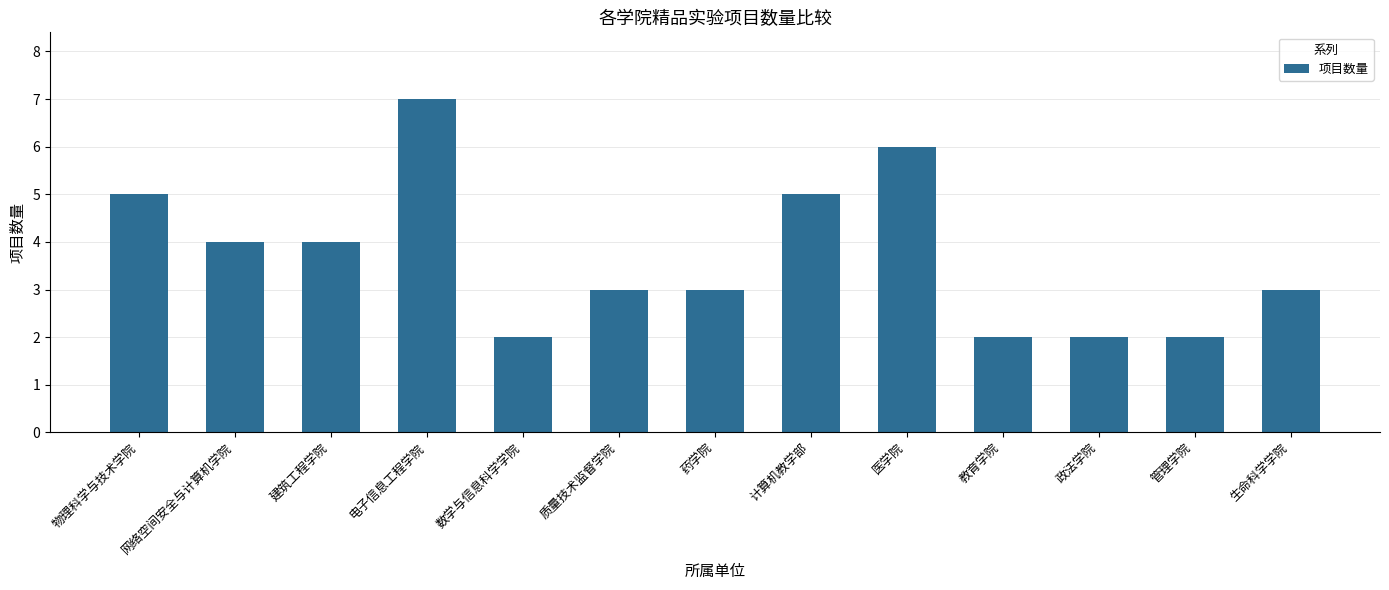

True or false: the data shows 1 at 管理学院.

False